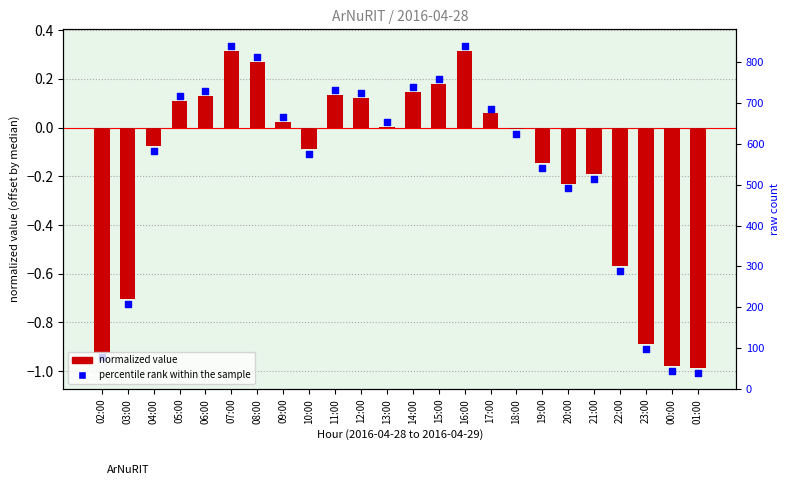

Which series reaches the maximum Y coordinate?

percentile rank within the sample